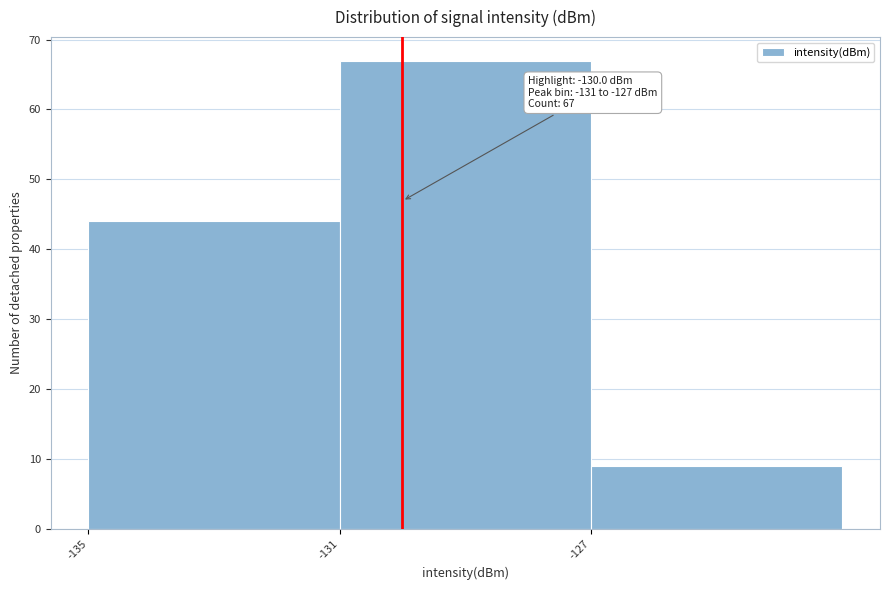

Which range on the x-axis has the tallest bar?

-131 to -127